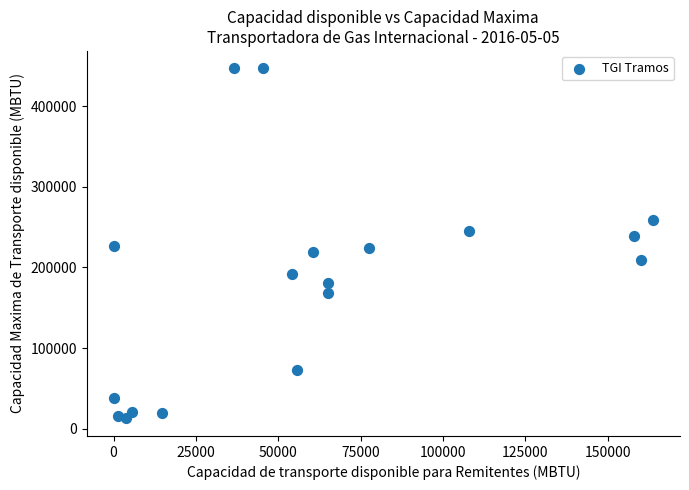

What is the range of Y values (max minus min)?

434484.4